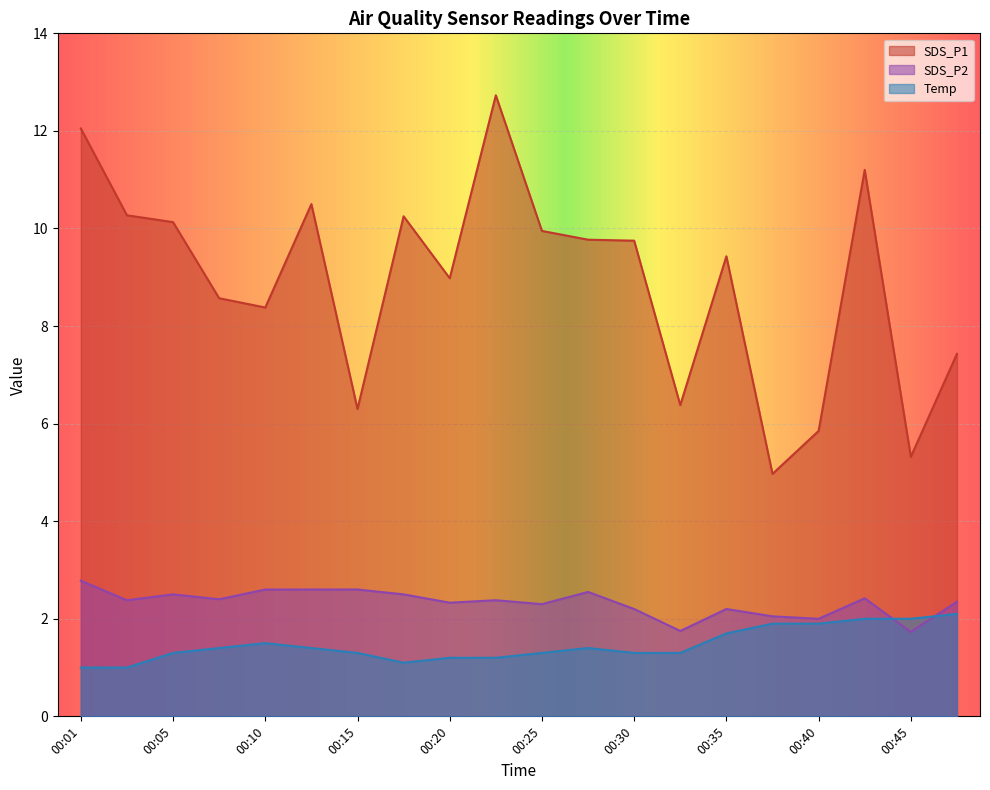

What is the difference between the Temp values at 00:40 and 00:08?

0.5